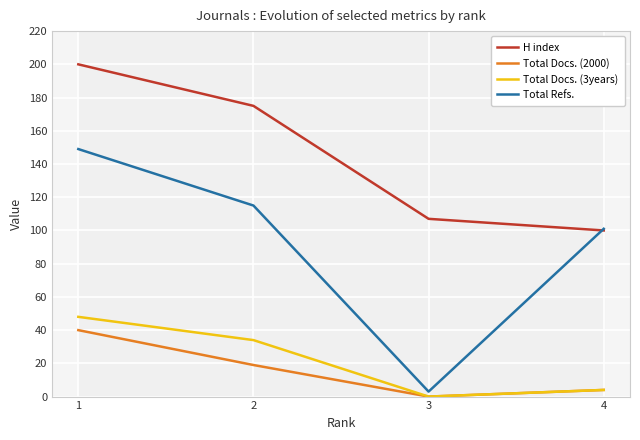

Which category has the lowest value across all series?

3